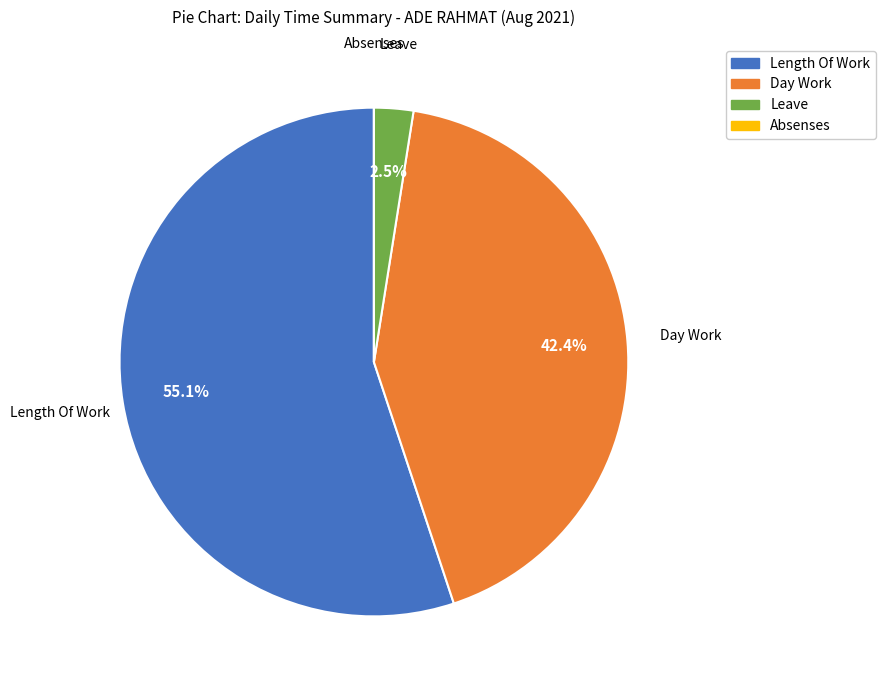

Which has a higher value, Day Work or Leave?

Day Work